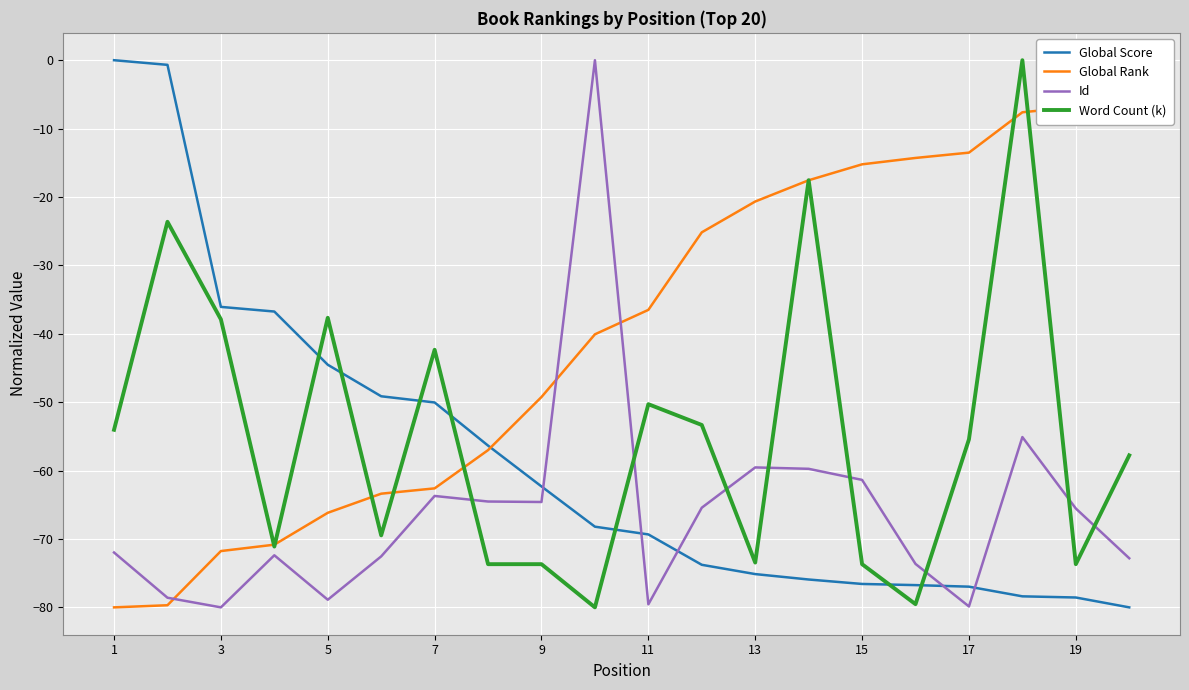

True or false: Global Score and Word Count (k) cross at least once.

True